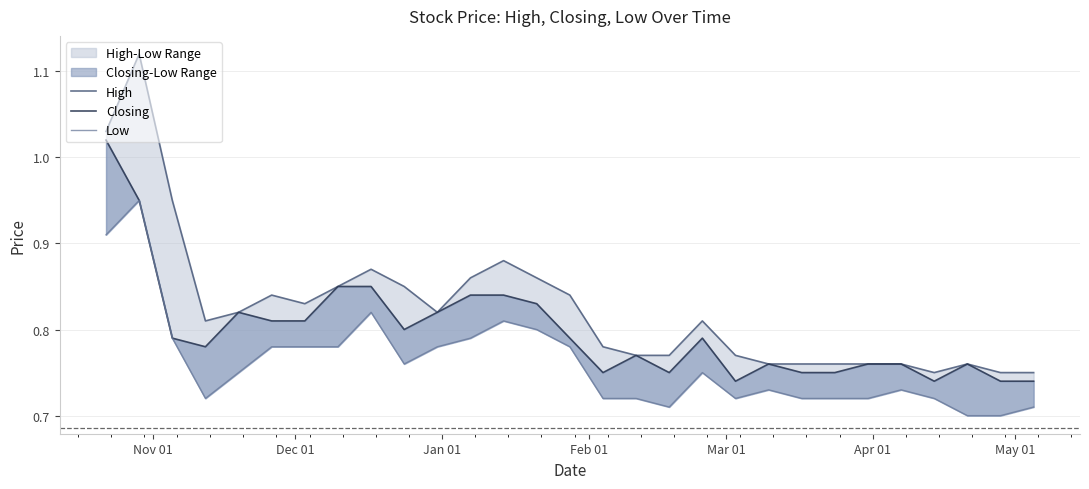

In High, how many points are higher than both neighbors (excluding endpoints)?

6